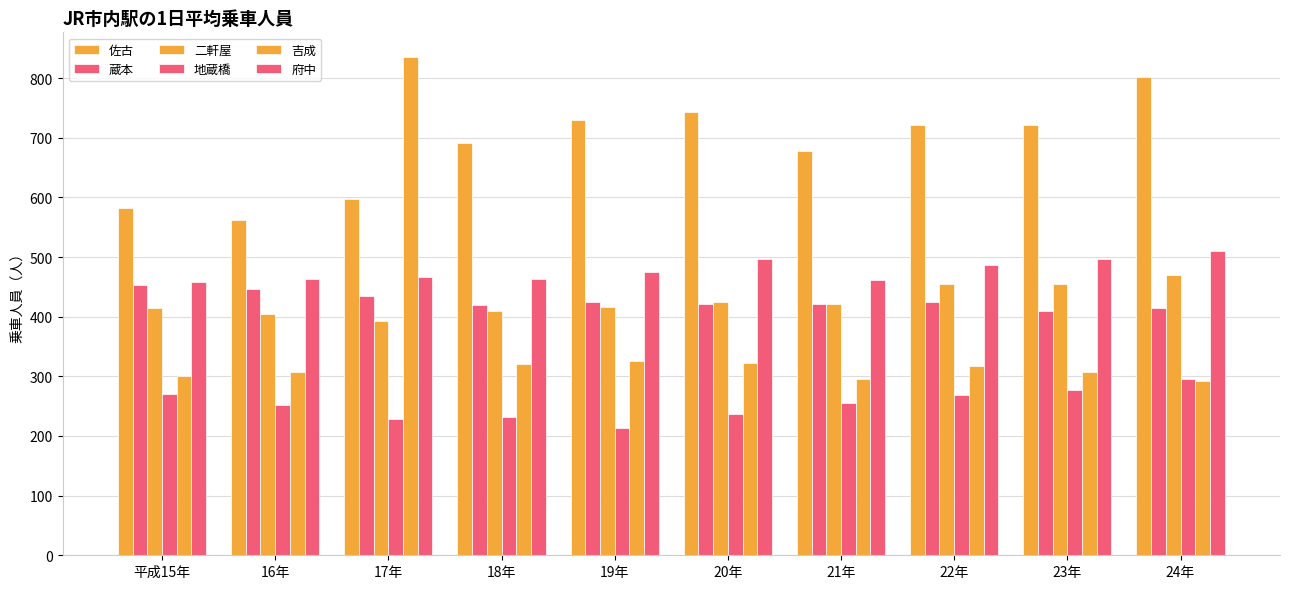

Does the chart contain any negative values?

No